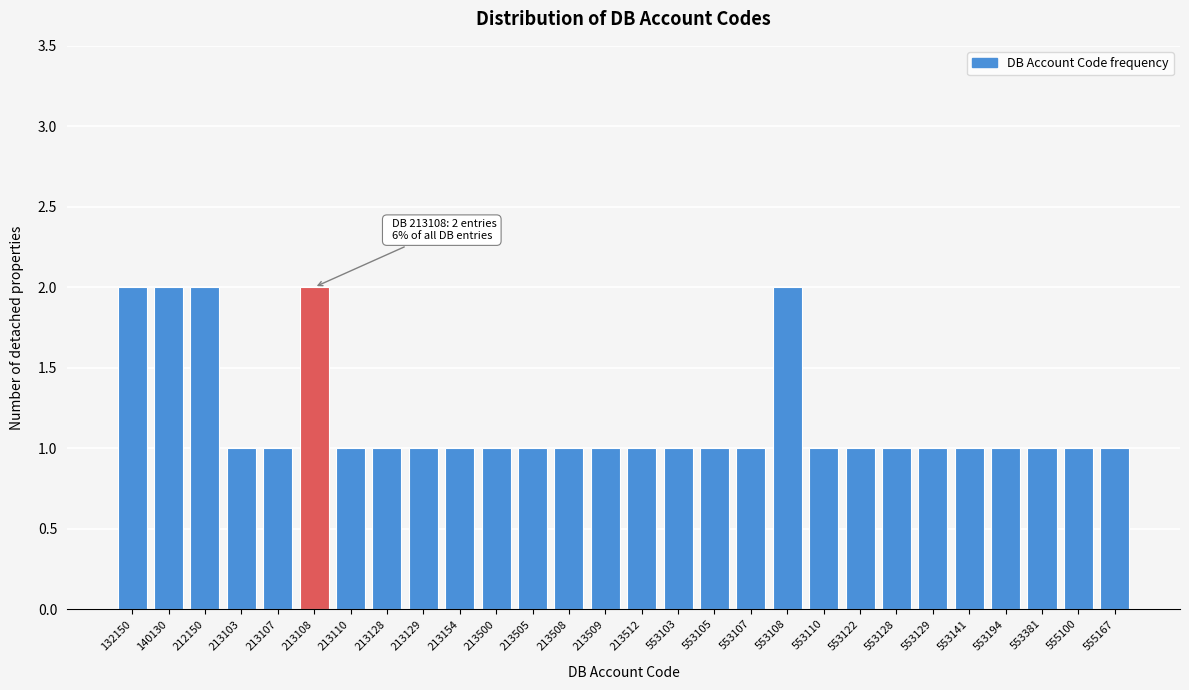

Reading left to right, what are all the values shown in this chart?

2	2	2	1	1	2	1	1	1	1	1	1	1	1	1	1	1	1	2	1	1	1	1	1	1	1	1	1